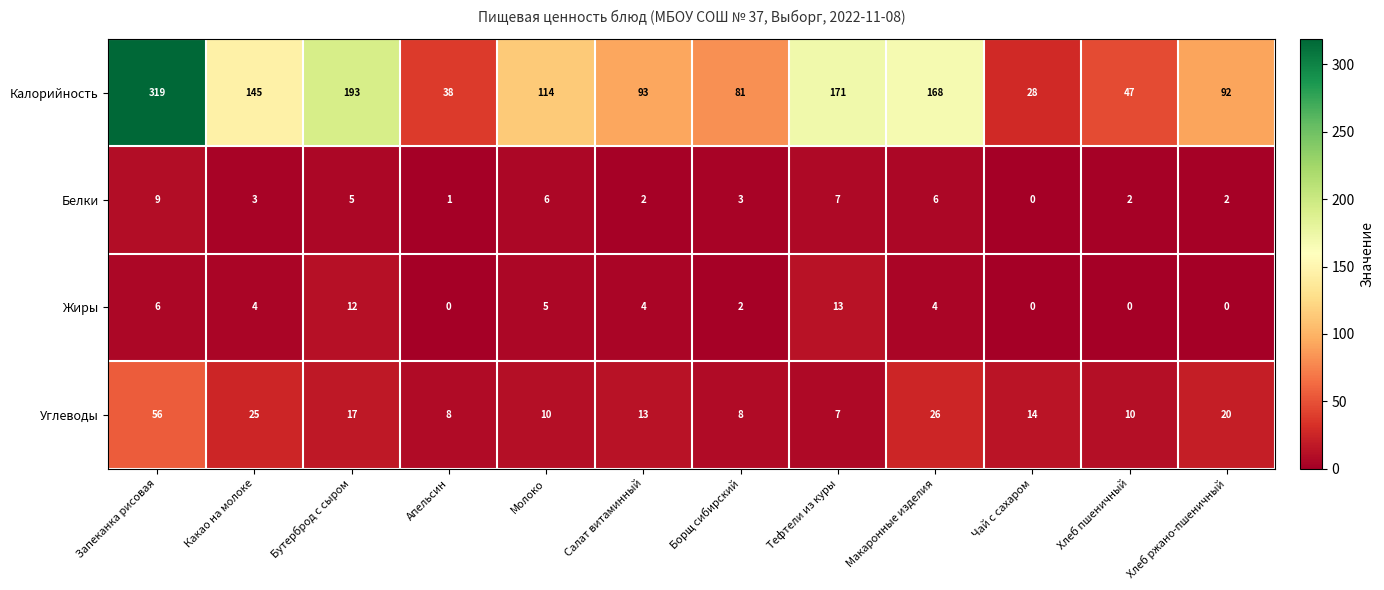

What is the sum of the Белки values at Макаронные изделия and Хлеб ржано-пшеничный?

8